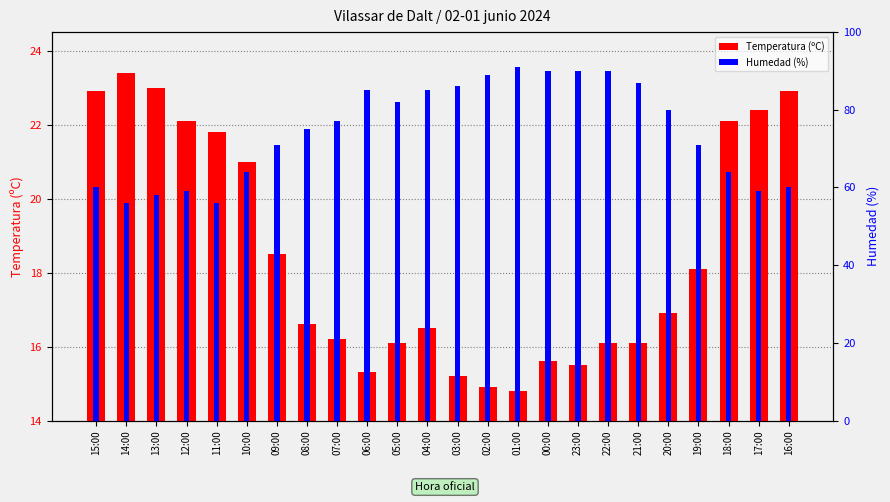

Rank the series by their average value, from lowest to highest.

Temperatura (ºC), Humedad (%)